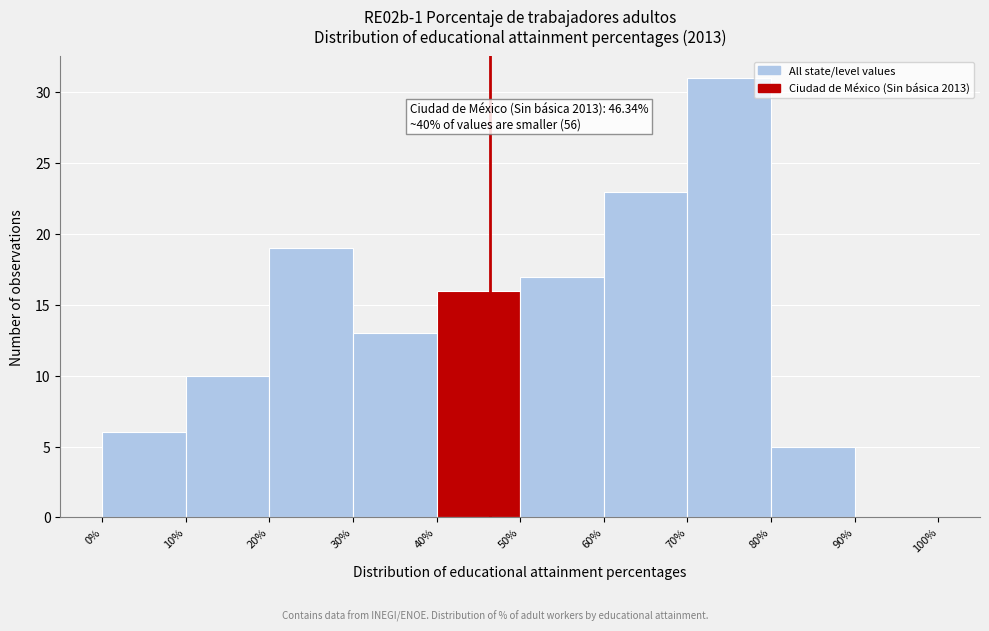

Over which range of the x-axis is the bar tallest?

70% to 80%